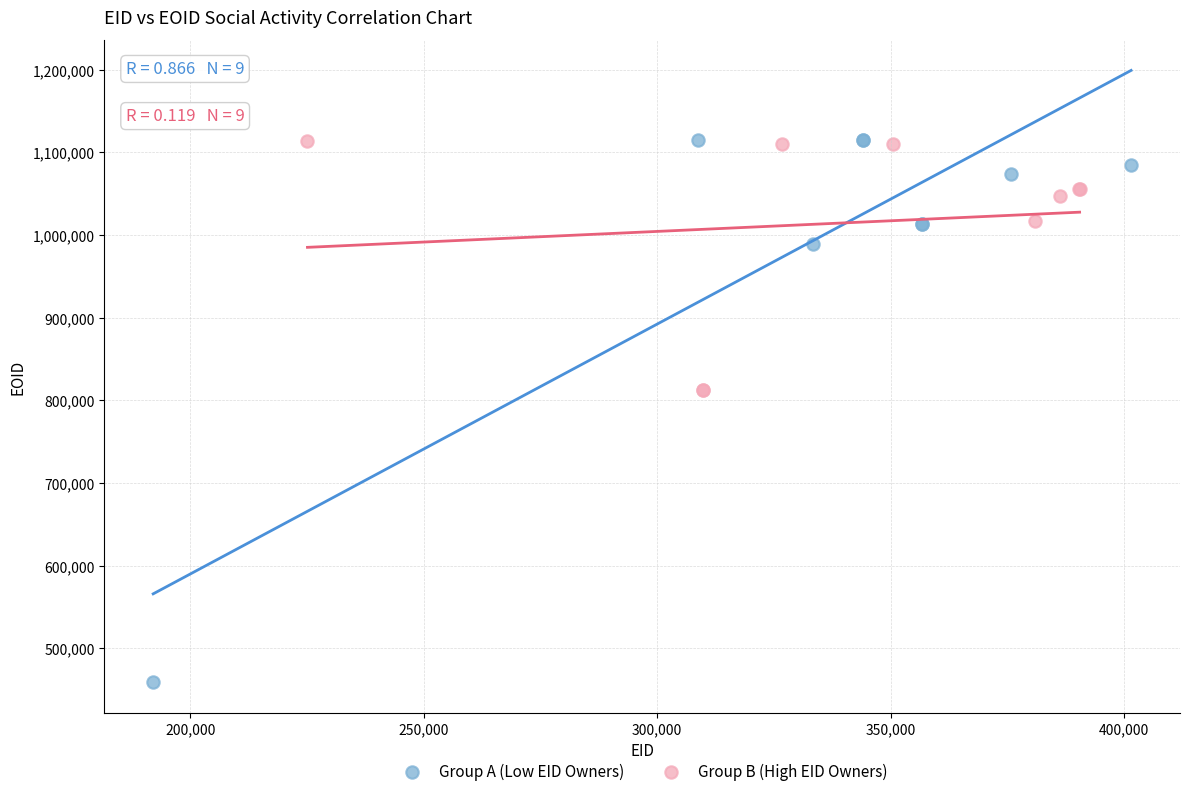

Which series reaches the minimum Y coordinate?

Group A (Low EID Owners)